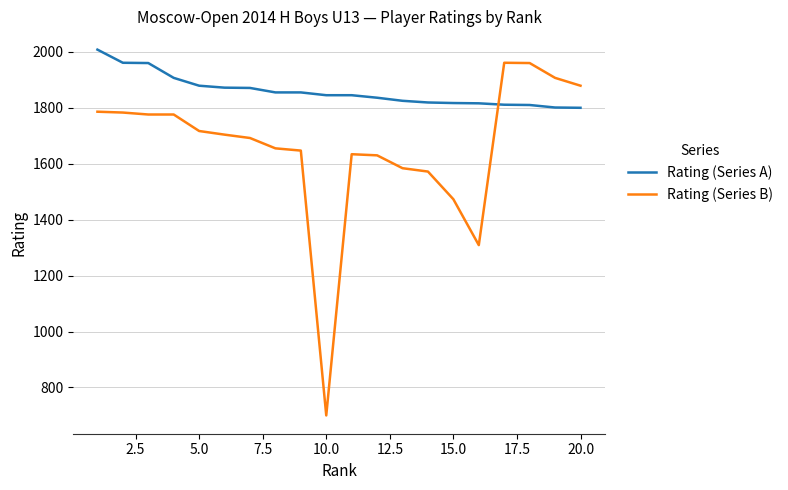

What is the sum of all Rating (Series B) values?

33145